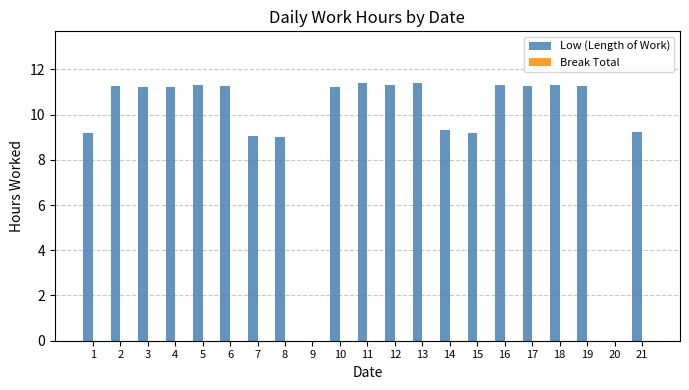

Is it true that the value at 3 is 16.3?

False